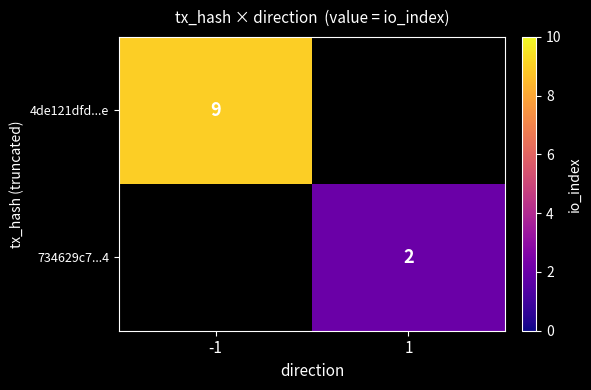

Is the value of 734629c7...4 at 1 greater than the value of 4de121dfd...e at -1?

No